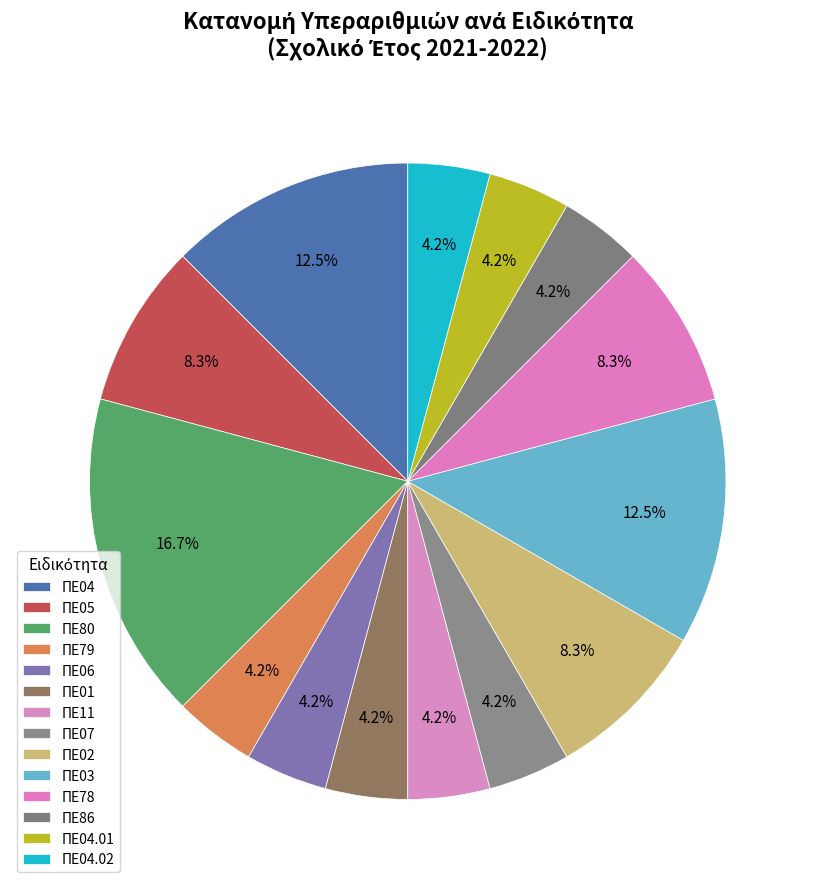

What percentage is the ΠΕ80 slice, to the nearest percent?

17%